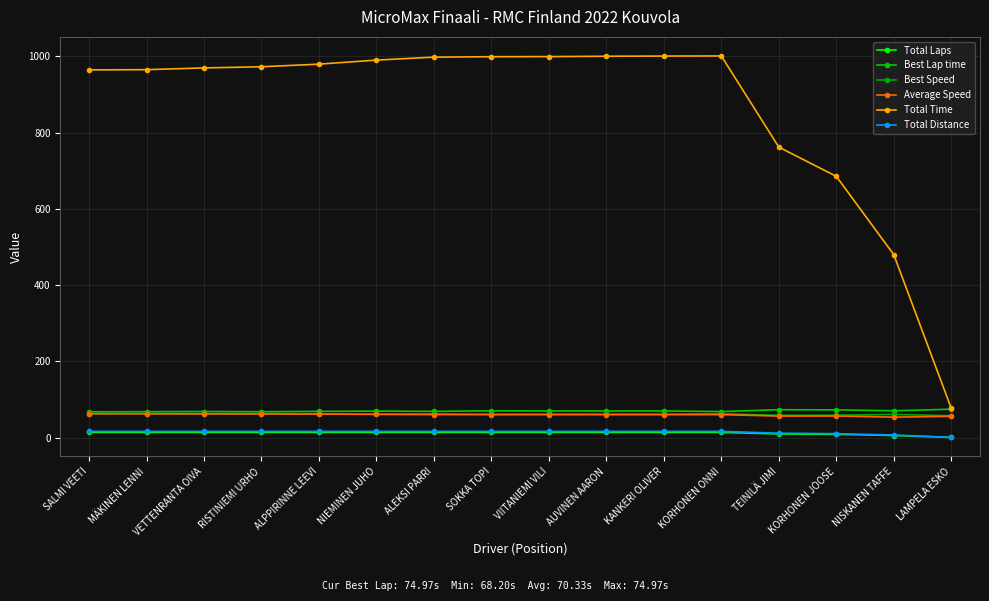

What position from the right is KORHONEN ONNI?

5